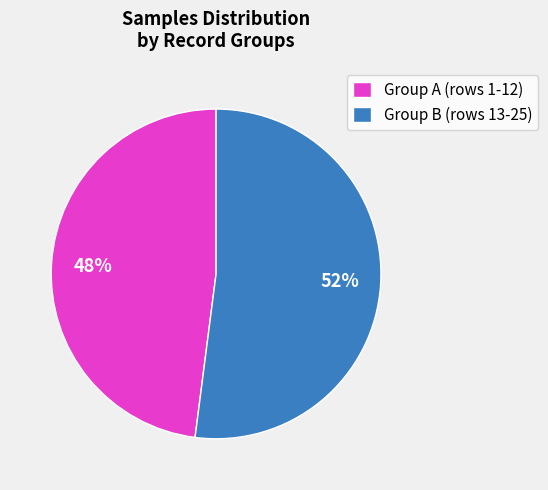

Is there any slice that represents more than half of the pie?

Yes